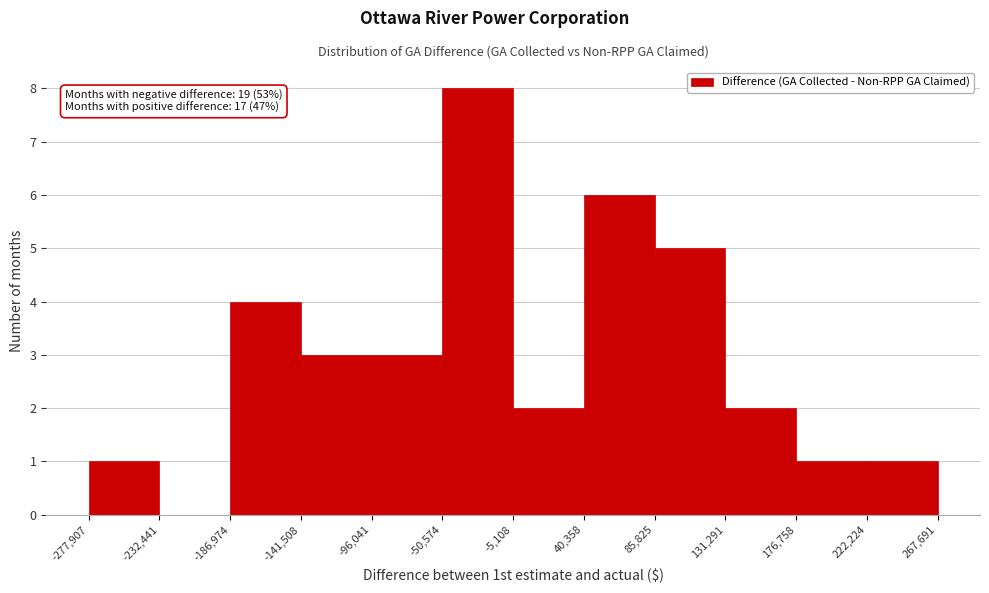

Which range on the x-axis has the tallest bar?

-50,574 to -5,108